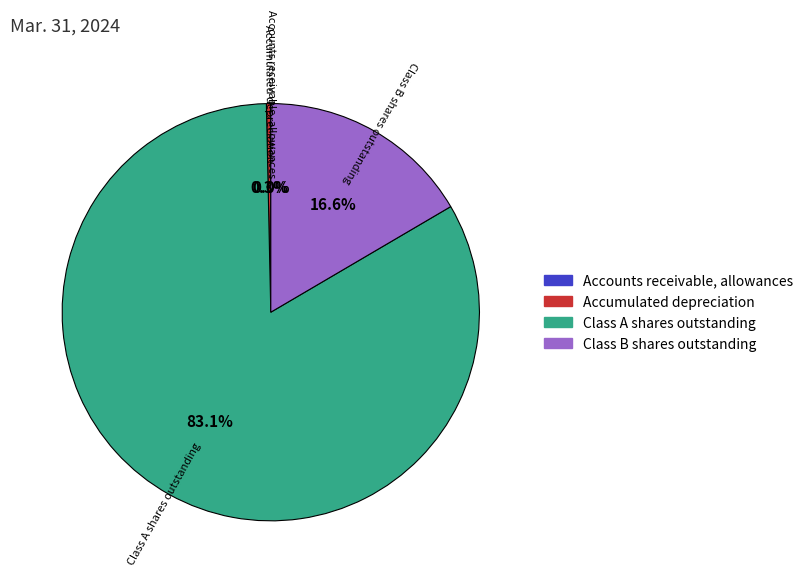

To the nearest percent, what portion does Class B shares outstanding represent?

17%